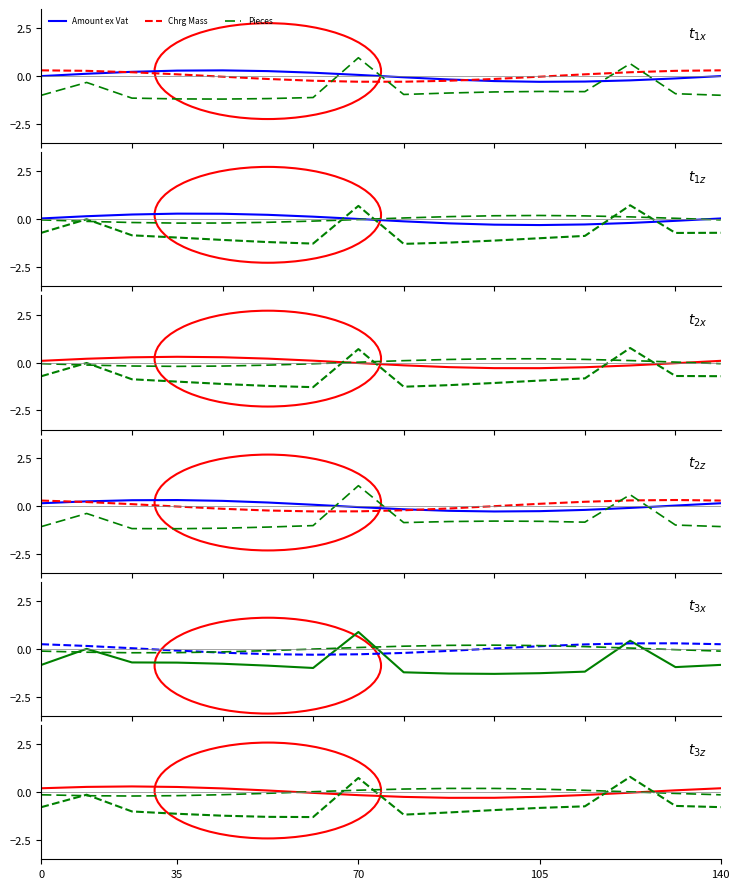

Which series has the largest total across all categories?

Chrg Mass